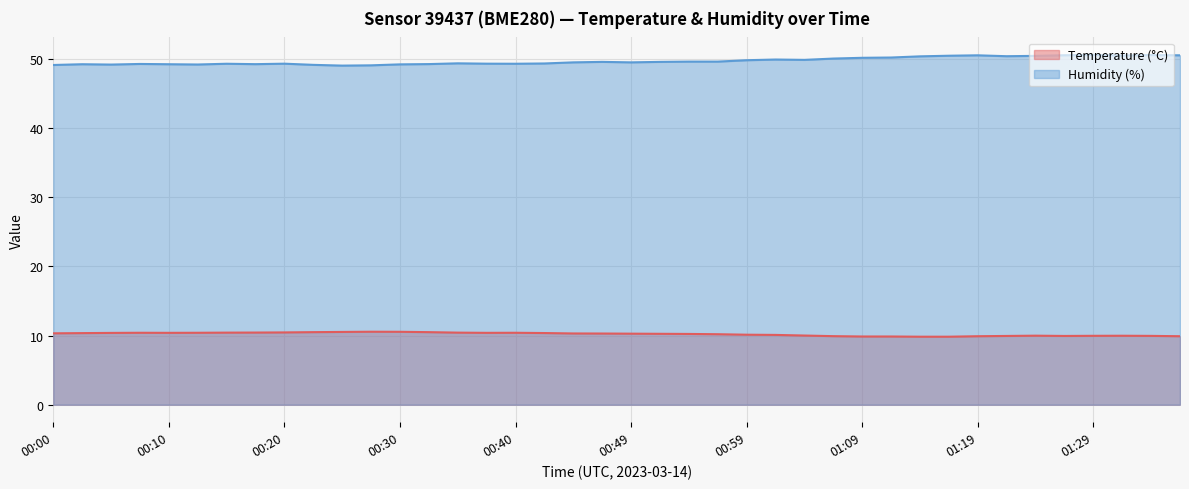

What is the total value across all series at 00:49?

59.8